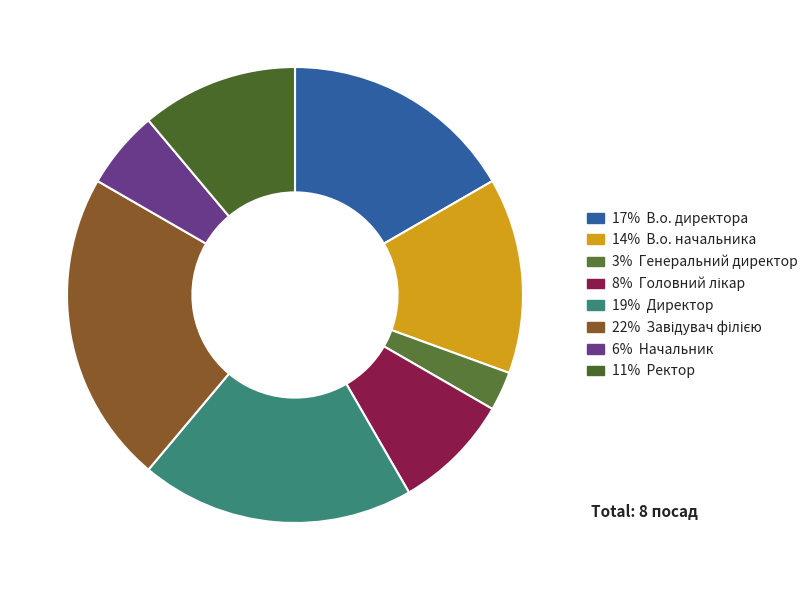

How many slices are in this pie chart?

8